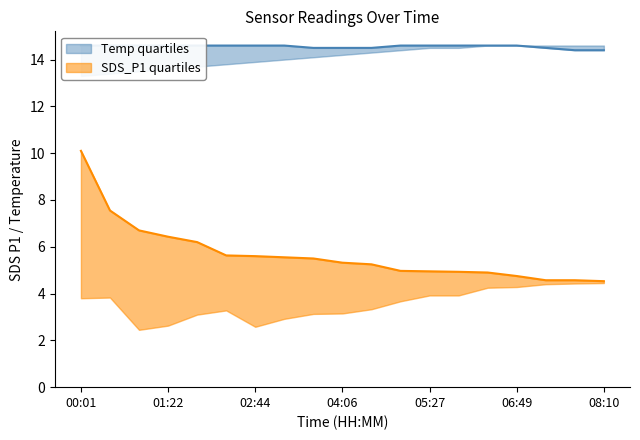

Reading left to right, what are all the values shown in this chart?

SDS_P1_upper: 00:01=10.1	00:28=7.5	00:55=6.7	01:22=6.4	01:50=6.2	02:17=5.6	02:44=5.6	03:11=5.5	03:38=5.5	04:06=5.3	04:33=5.2	05:00=5.0	05:27=5.0	05:54=4.9	06:22=4.9	06:49=4.8	07:16=4.6	07:43=4.6	08:10=4.5
Temp_upper: 00:01=14.6	00:28=14.6	00:55=14.6	01:22=14.6	01:50=14.6	02:17=14.6	02:44=14.6	03:11=14.6	03:38=14.5	04:06=14.5	04:33=14.5	05:00=14.6	05:27=14.6	05:54=14.6	06:22=14.6	06:49=14.6	07:16=14.5	07:43=14.4	08:10=14.4